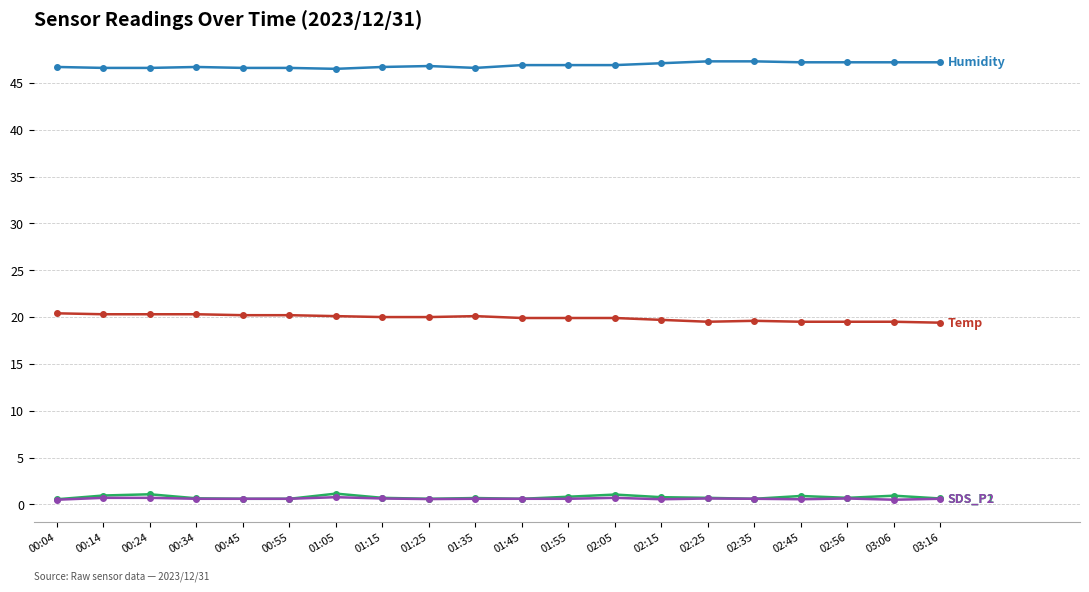

What is the label of the 14th point from the right?

01:05